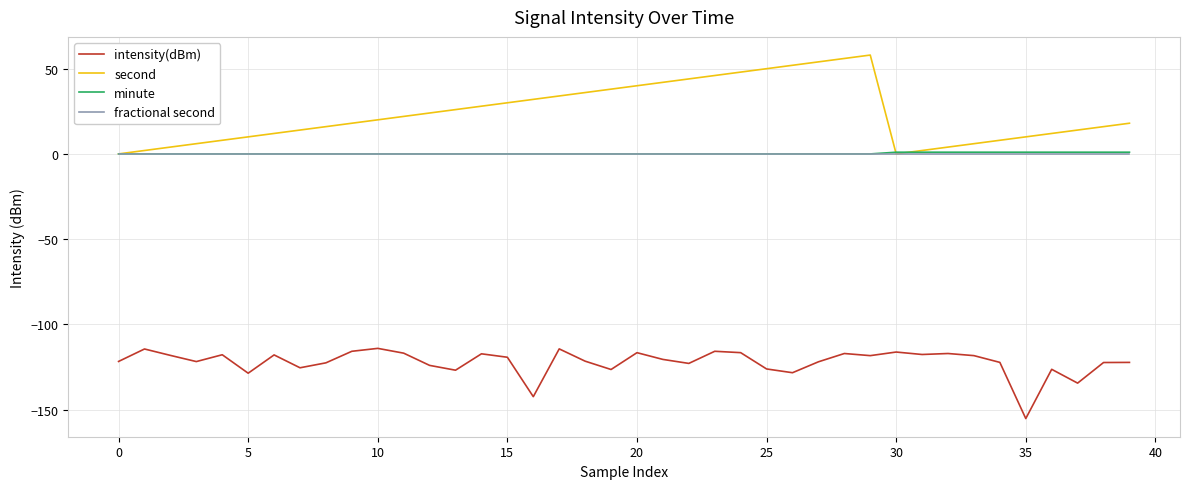

Which series has the largest range (max minus min)?

second